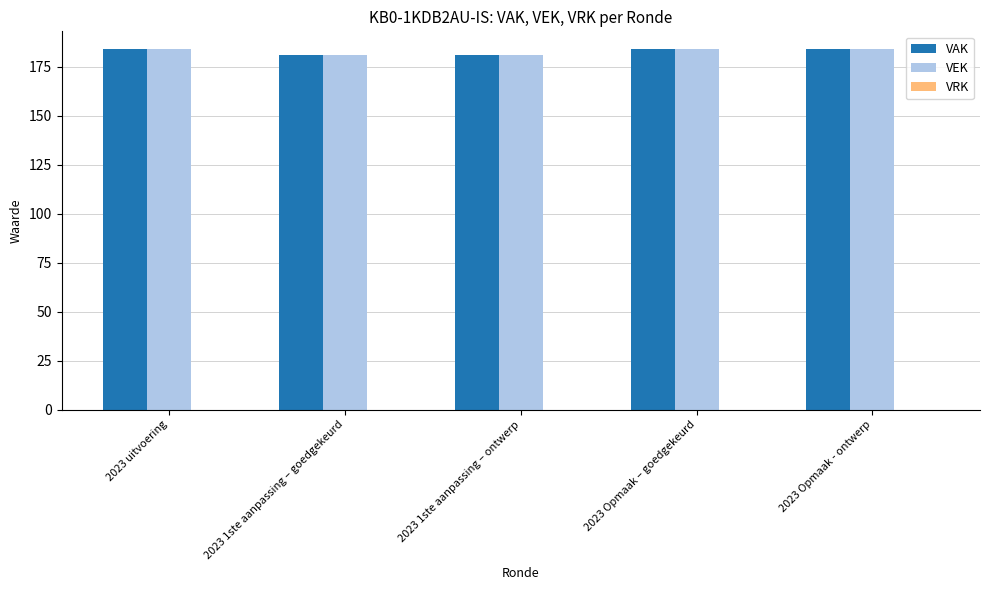

What is the smallest value displayed?

181